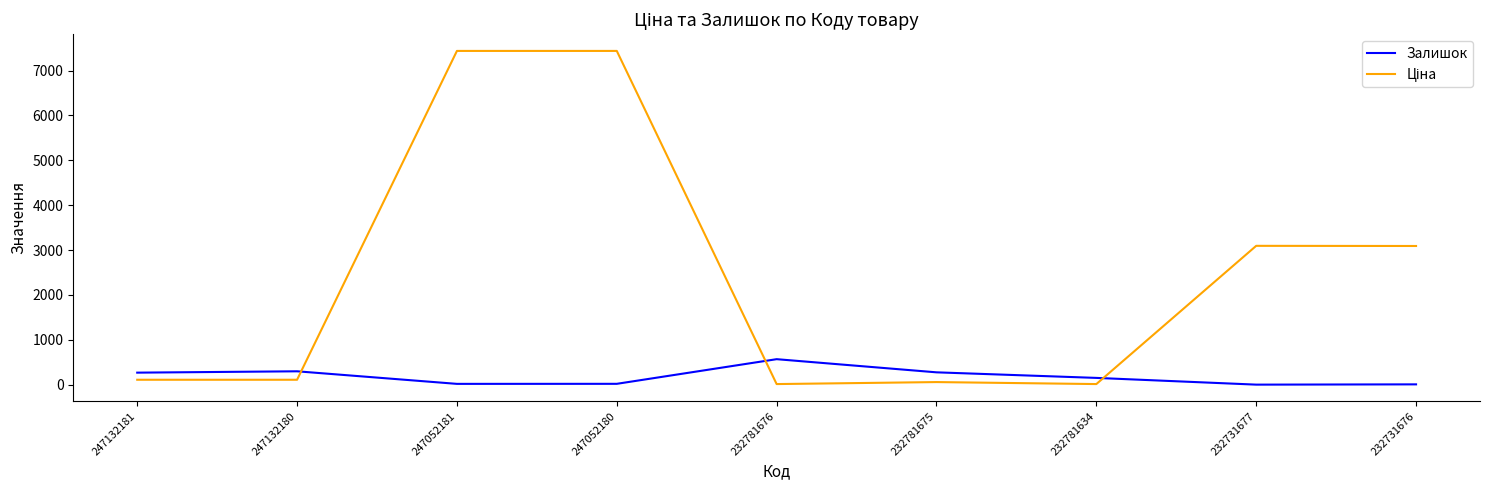

What is the maximum value shown in the chart?

7436.2